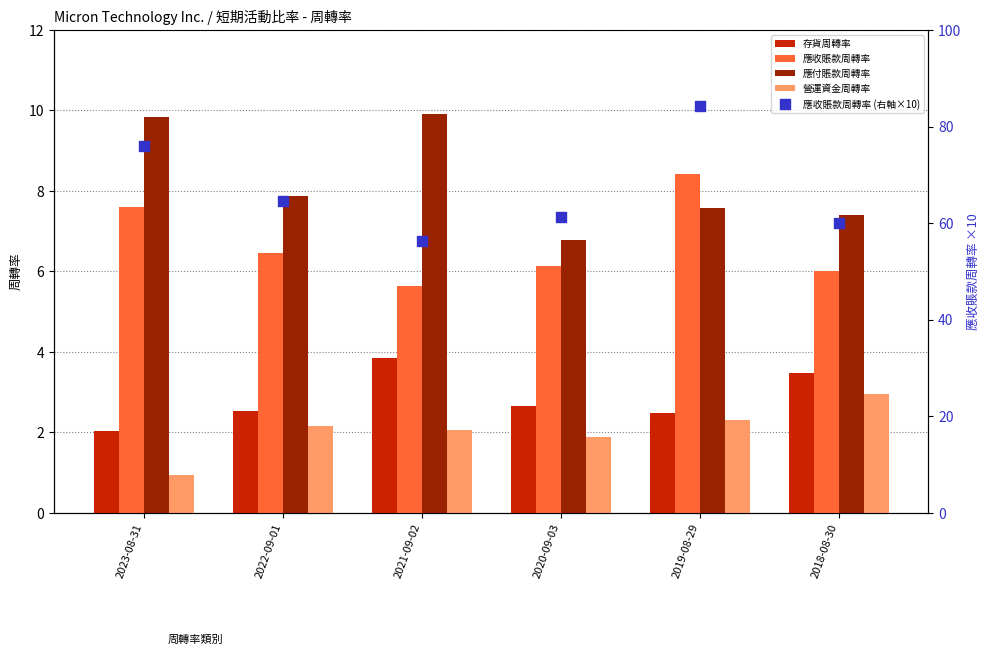

At how many categories does at least one series exceed 30?

6